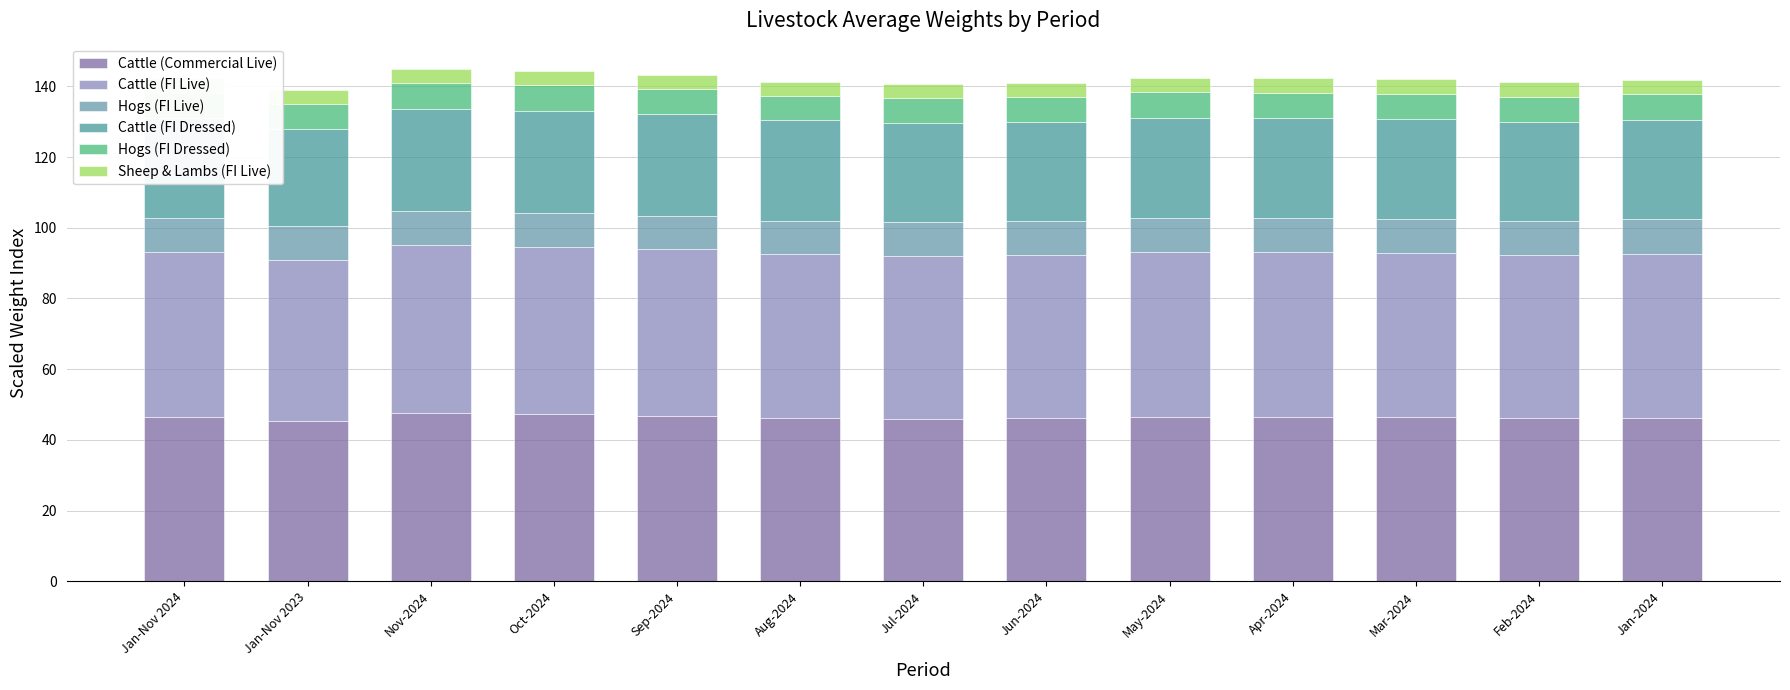

What is the label of the 1st bar from the left?

Jan-Nov 2024